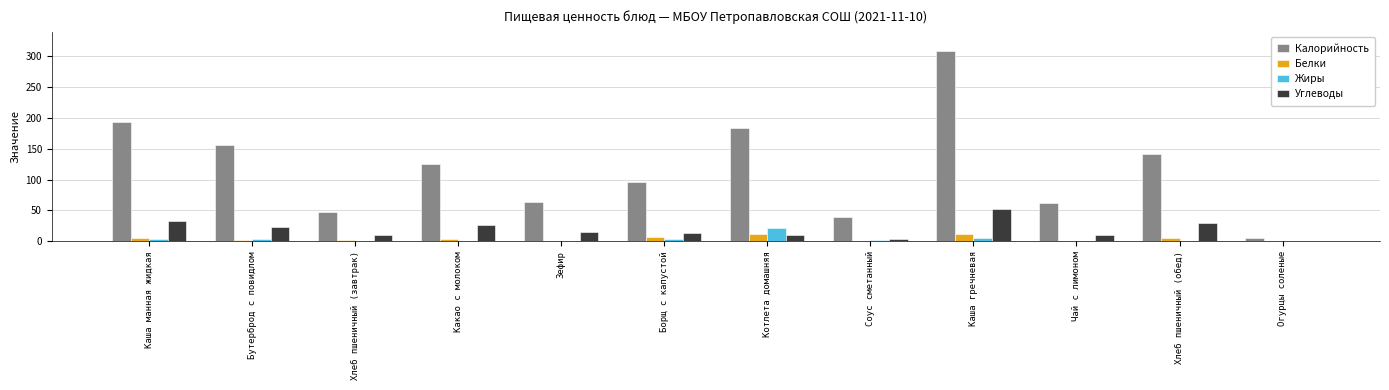

Which series has the largest range (max minus min)?

Калорийность